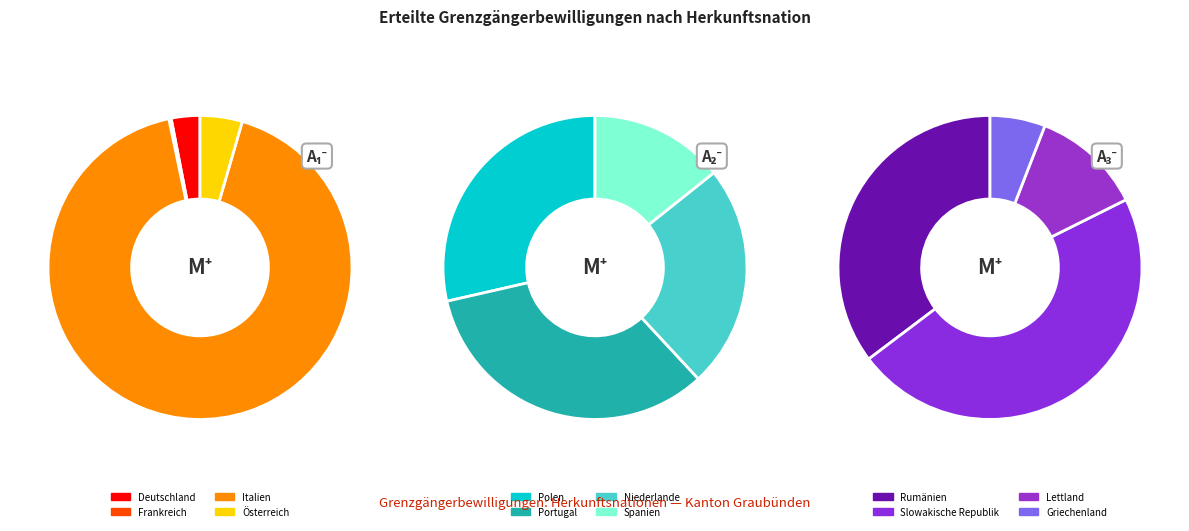

What is the largest slice in the pie chart?

Italien